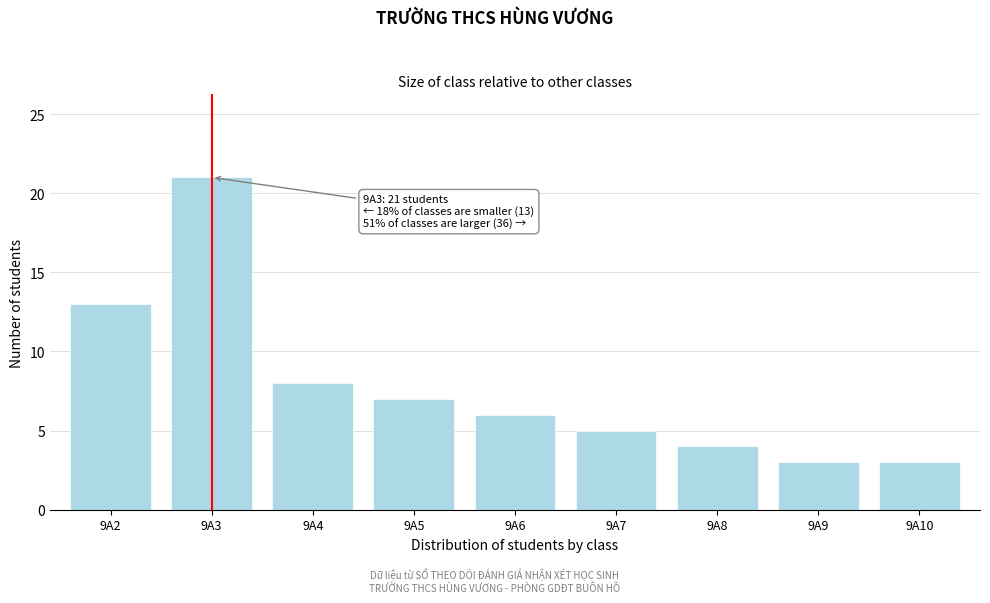

Reading left to right, transcribe all the data shown in this chart.

9A2=13	9A3=21	9A4=8	9A5=7	9A6=6	9A7=5	9A8=4	9A9=3	9A10=3